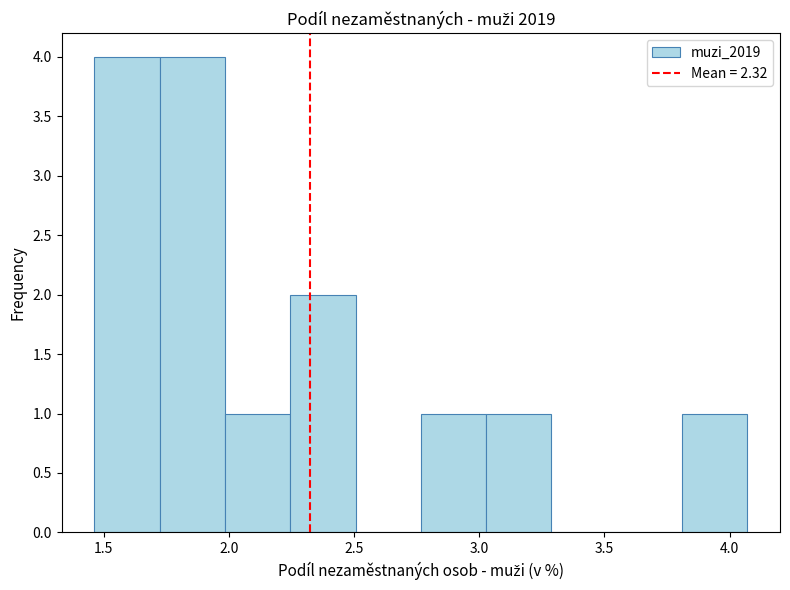

Reading left to right, transcribe this chart: for each bar, give the range it covers on the x-axis and its height. Neither the bar edges nor the heights are printed on the chart, so give them approximately, as read against the axes.

1.45 to 1.70: 4
1.70 to 2.00: 4
2.00 to 2.25: 1
2.25 to 2.50: 2
2.50 to 2.75: 0
2.75 to 3.05: 1
3.05 to 3.30: 1
3.30 to 3.55: 0
3.55 to 3.80: 0
3.80 to 4.05: 1